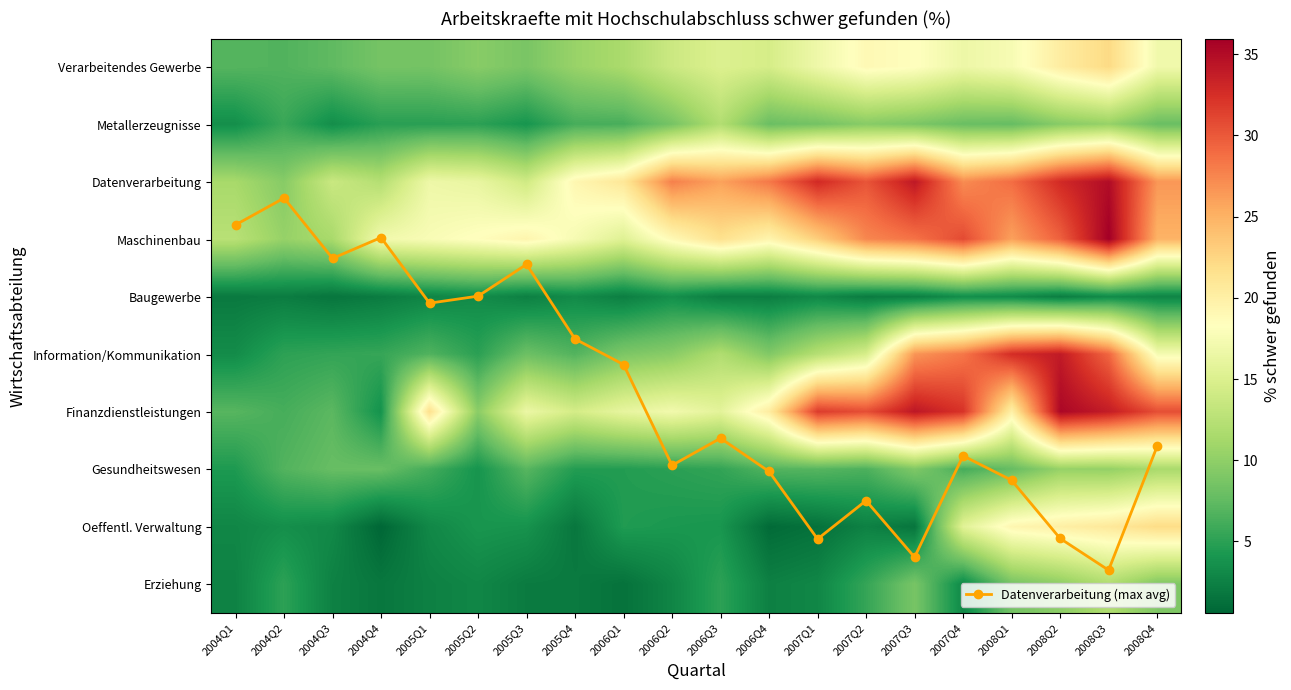

At 2007Q4, list the series in order from largest to smallest.

Finanzdienstleistungen, Maschinenbau, Information/Kommunikation, Datenverarbeitung, Verarbeitendes Gewerbe, Oeffentl. Verwaltung, Metallerzeugnisse, Datenverarbeitung (max avg), Gesundheitswesen, Baugewerbe, Erziehung